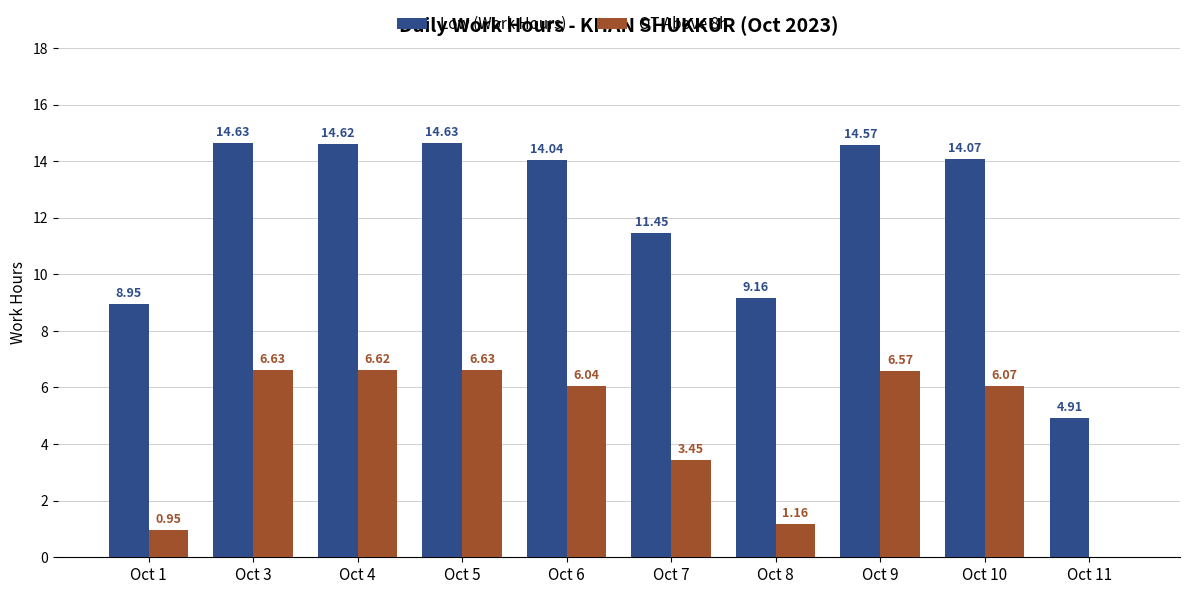

What is the spread (max minus min) of values at Oct 8?

8.0